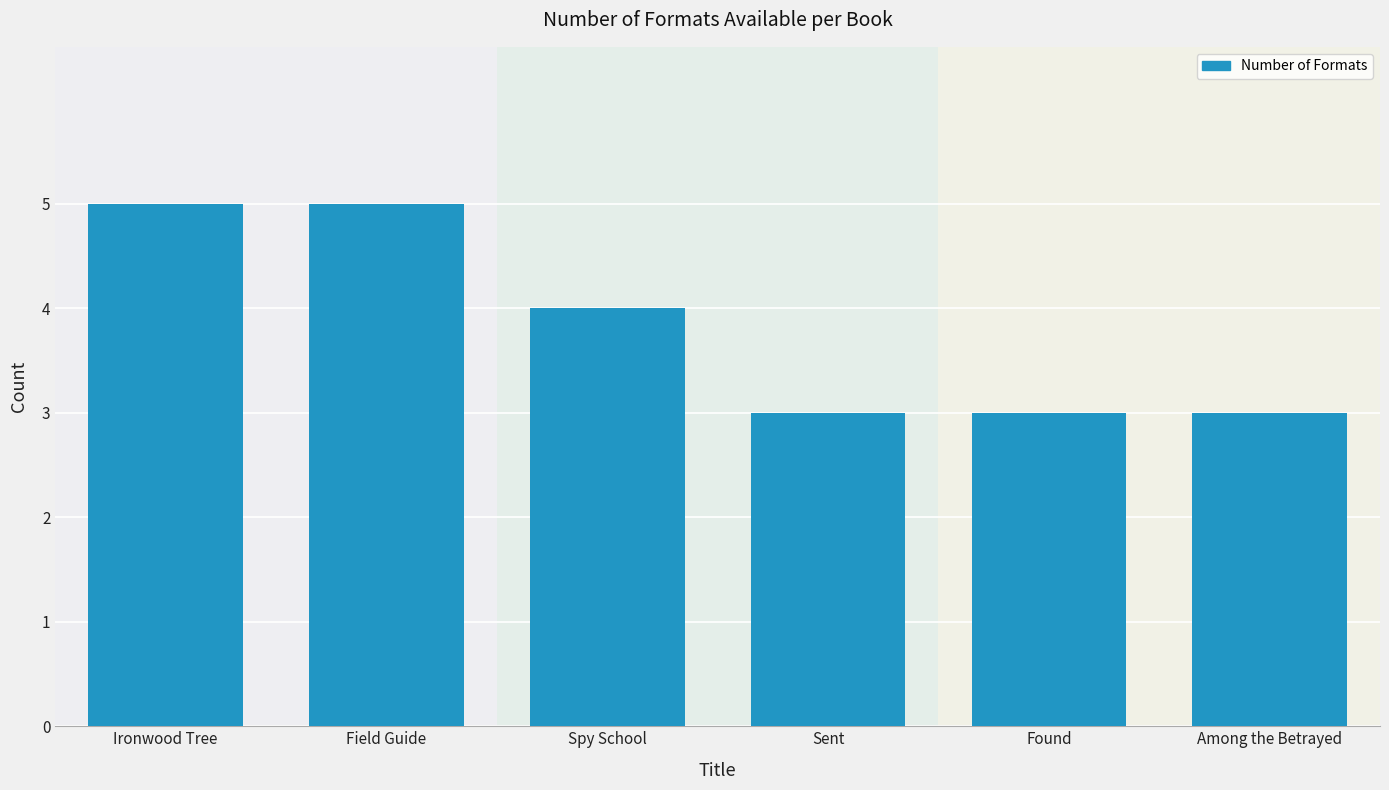

How many values are below 4?

3